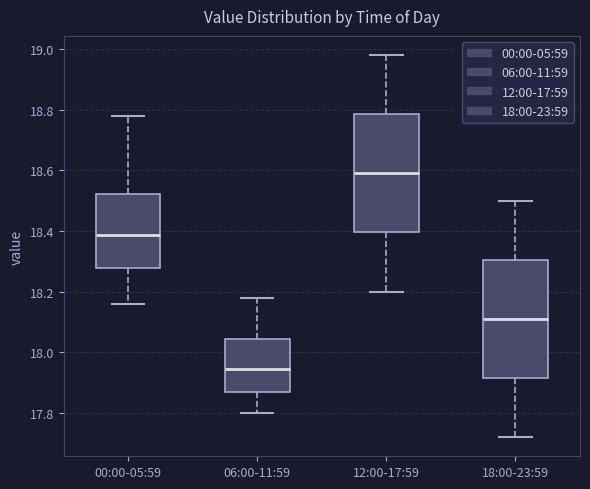

Which box's median line is the lowest?

06:00-11:59